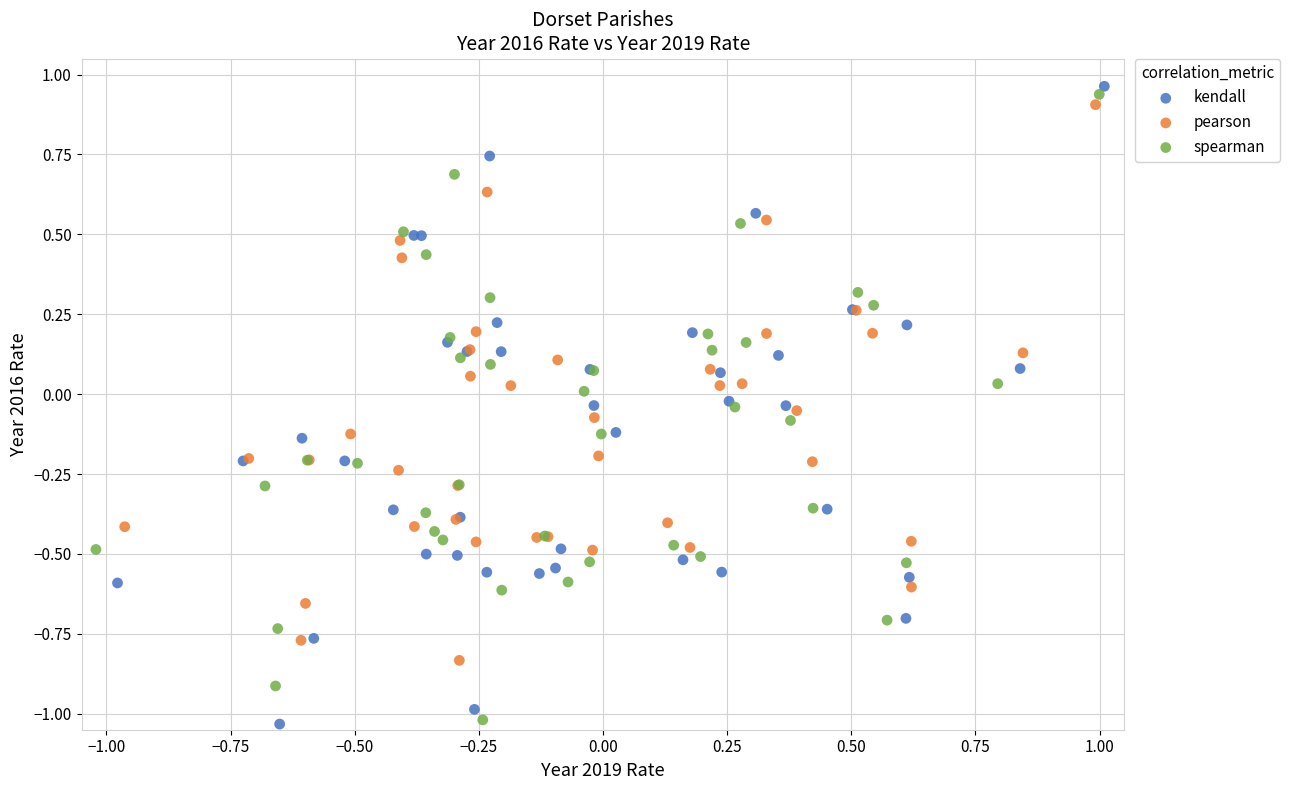

What are all the series names shown in the legend?

kendall, pearson, spearman